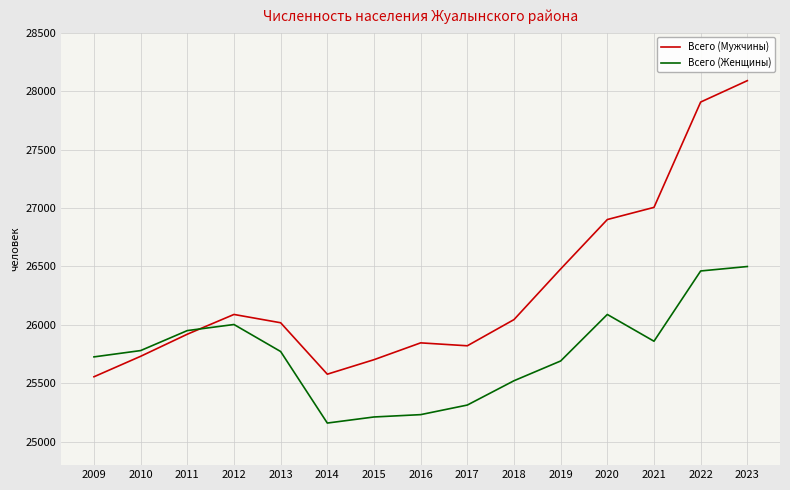

What is the spread (max minus min) of values at 2011?

31